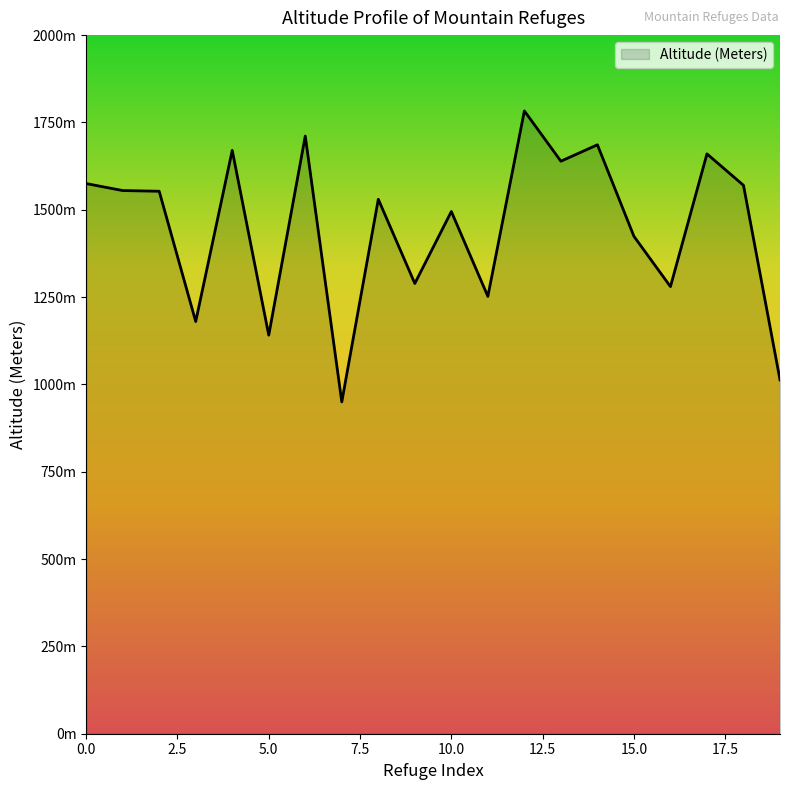

Reading left to right, extract all data points from this chart.

1575	1555	1553	1180	1670	1141	1711	950	1530	1289	1495	1252	1783	1639	1686	1424	1280	1660	1570	1013